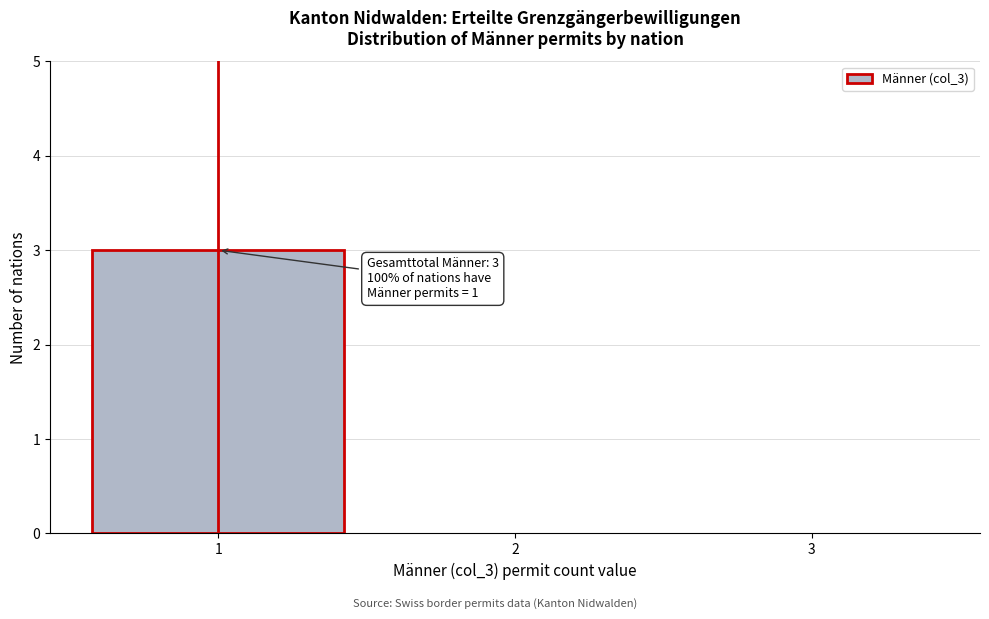

Reading left to right, what are all the values shown in this chart?

1=3	2=0	3=0